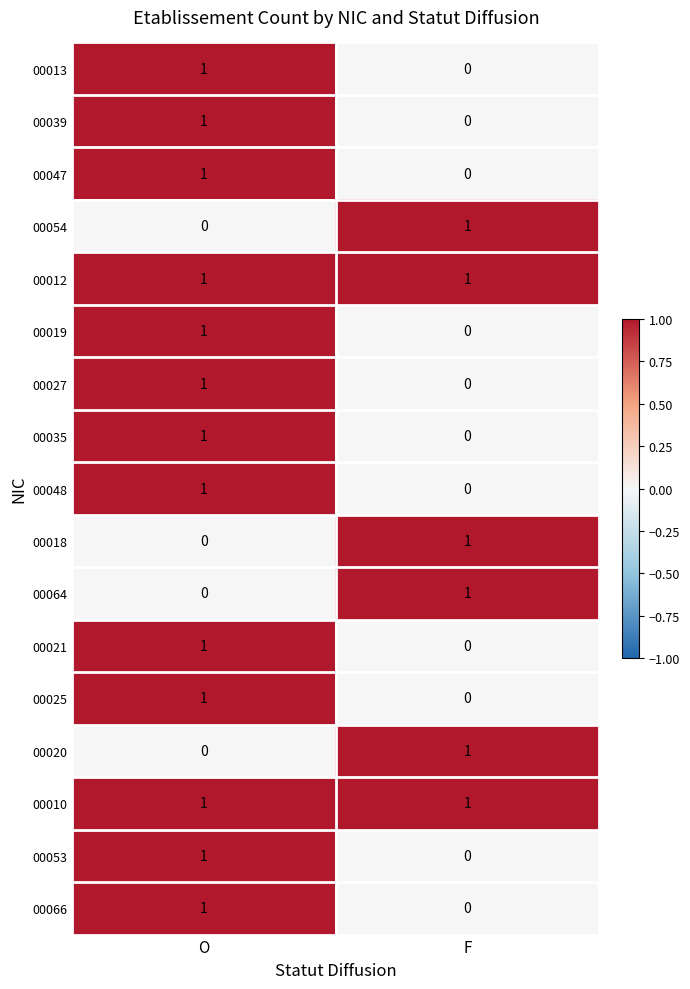

Which category has the lowest value in the 00025 series?

F